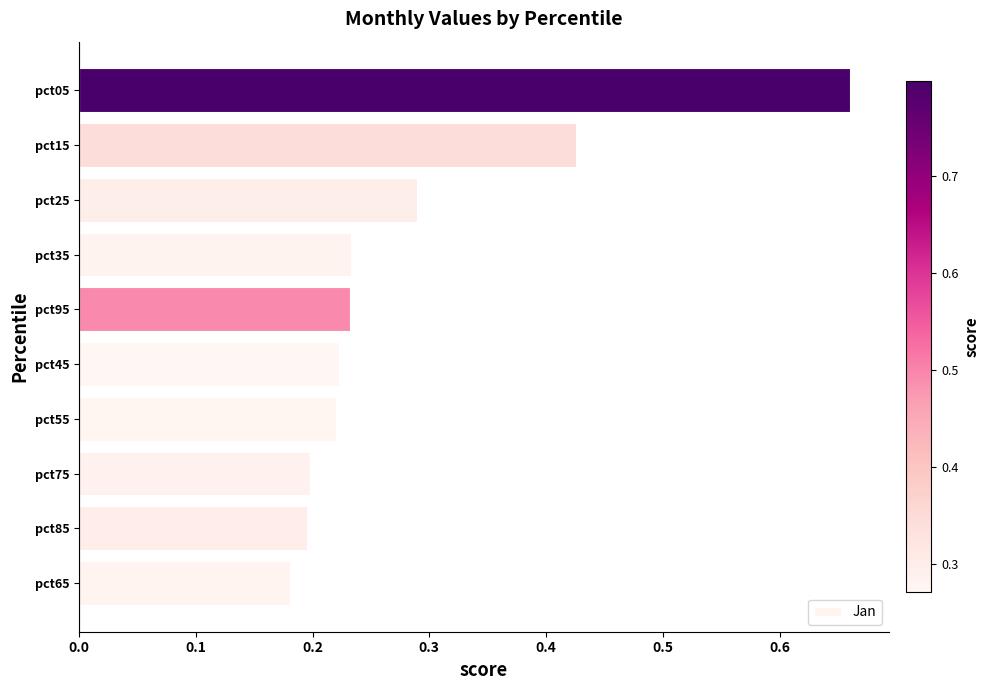

How many values are between 0 and 1?

10